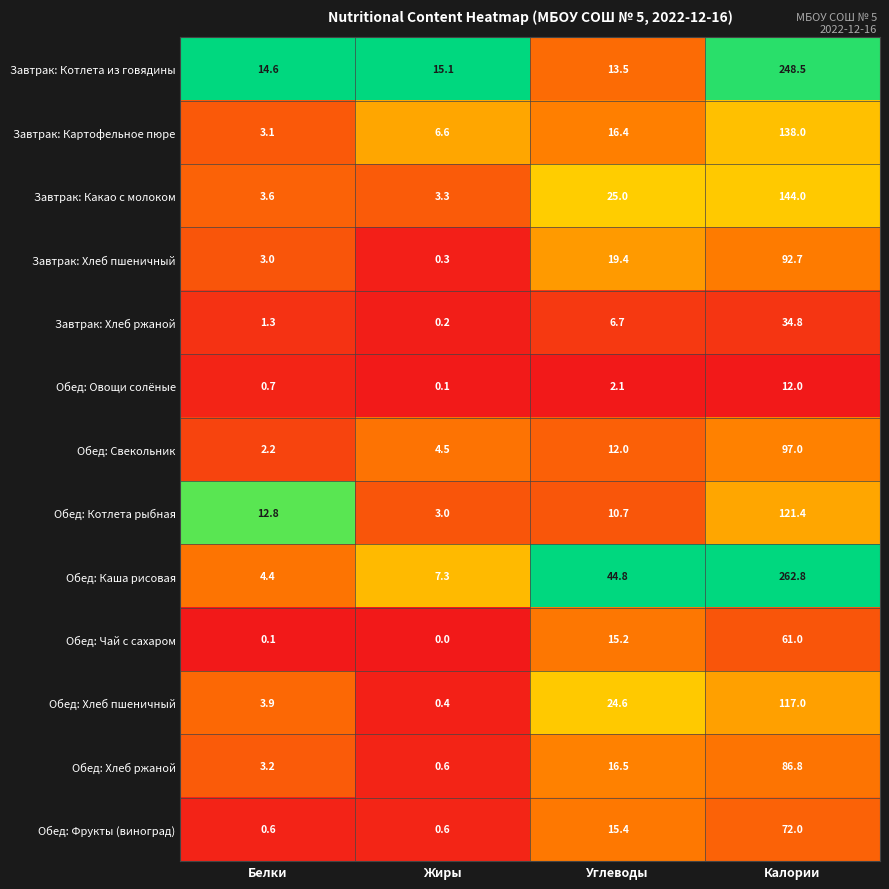

Which series has the largest total across all categories?

Обед: Каша рисовая